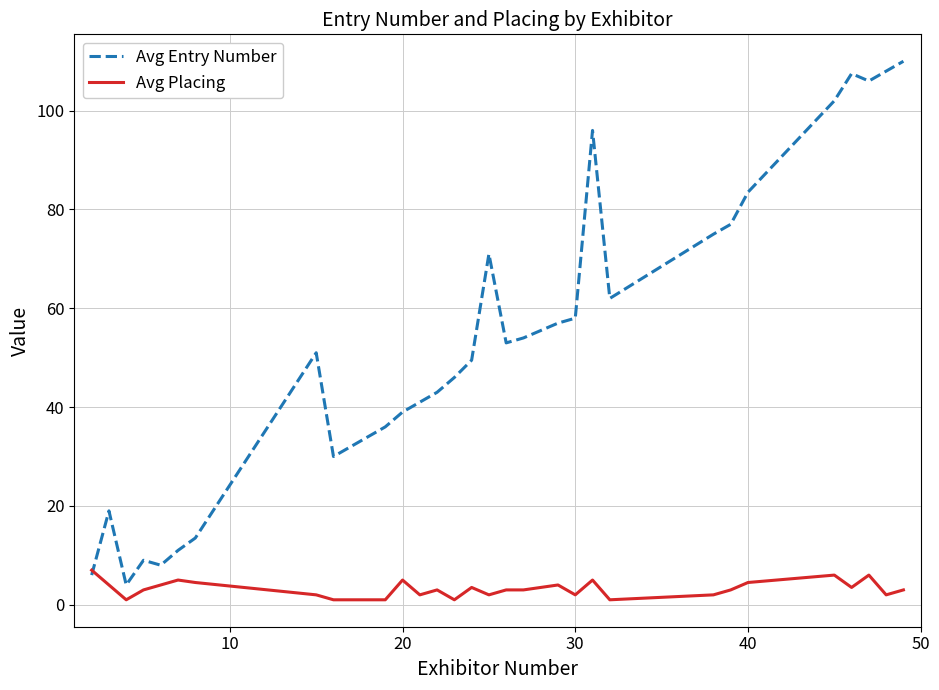

Which series has the widest spread of values?

Avg Entry Number